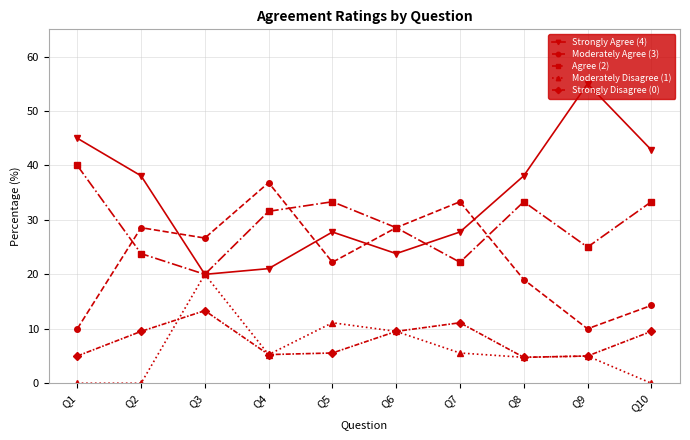

Is the value of Agree (2) at Q3 greater than the value of Strongly Disagree (0) at Q2?

Yes